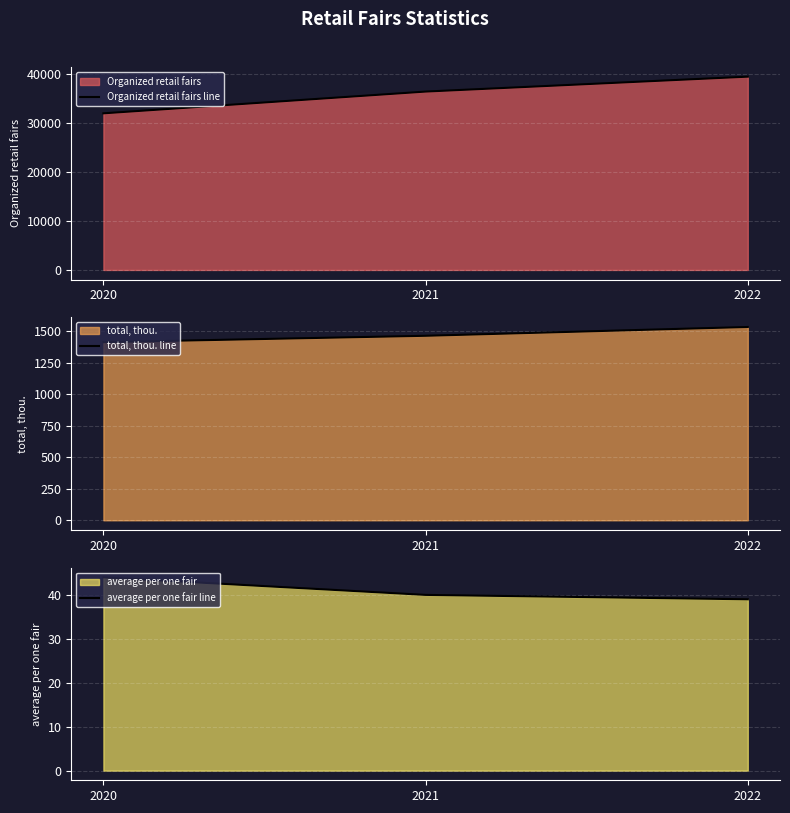

Which label corresponds to the largest value in the chart?

2022